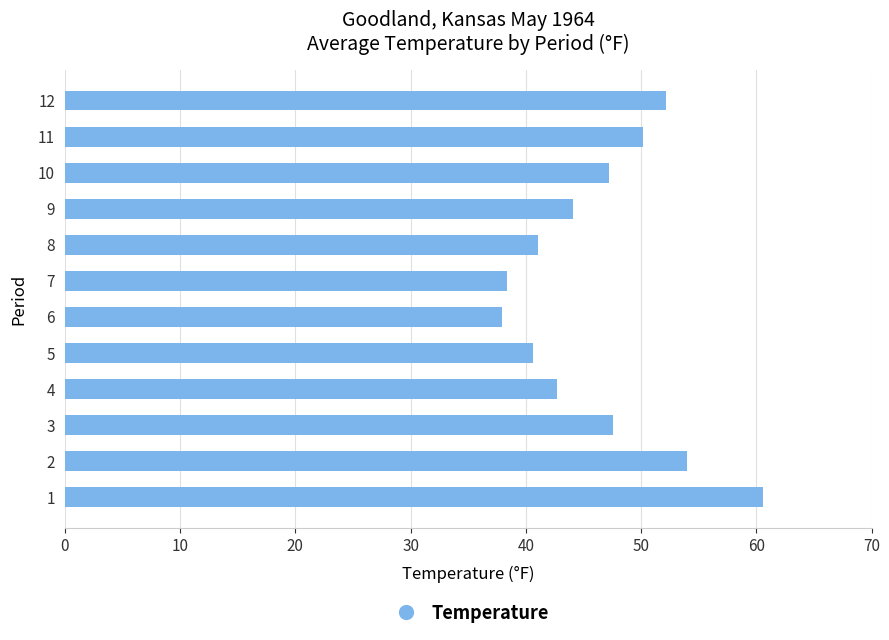

What is the ratio of the value at 12 to the value at 4?

1.2